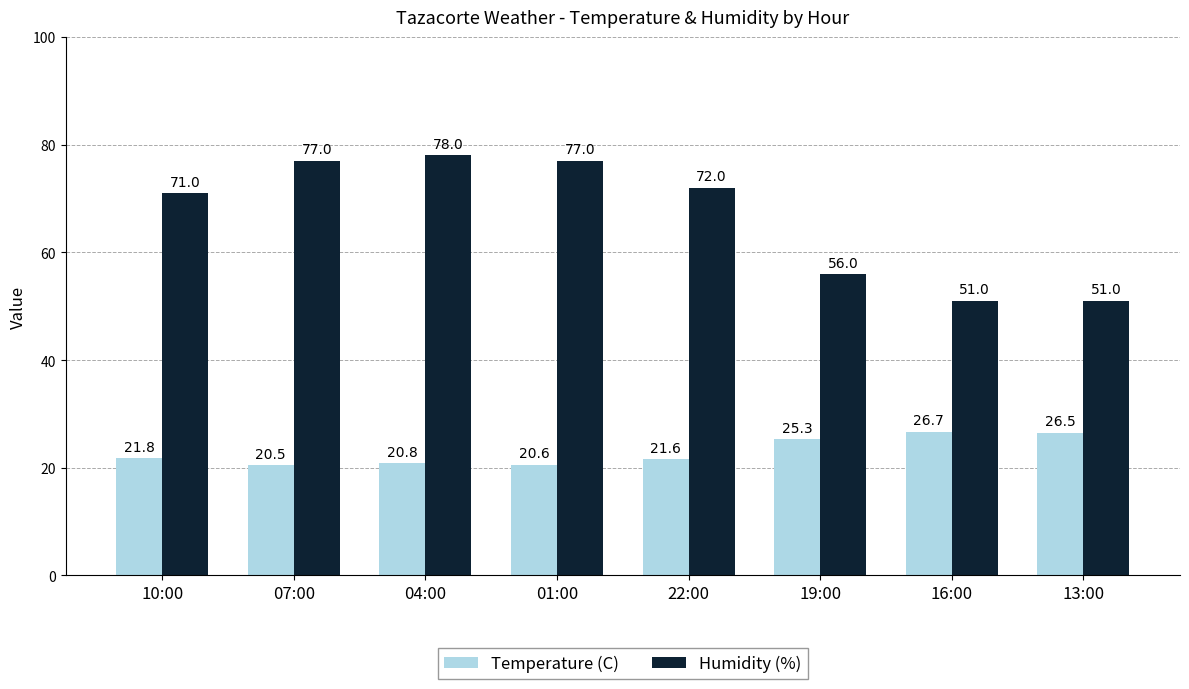

Which series changed the most between 04:00 and 16:00?

Humidity (%)